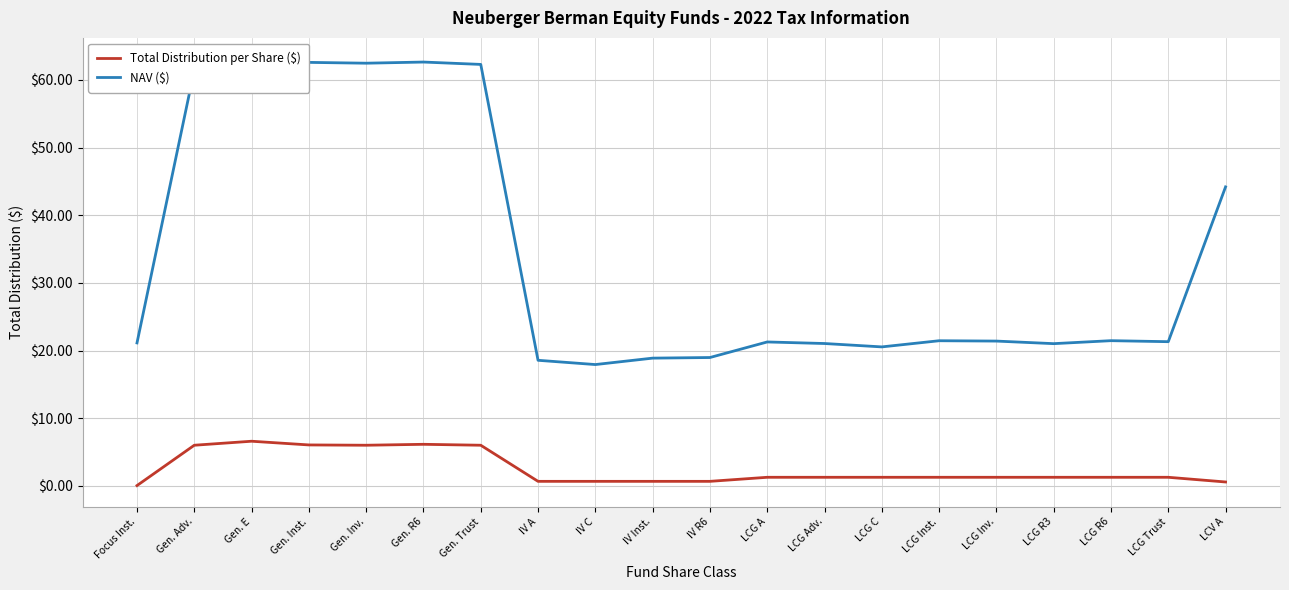

What are all the series names shown in the legend?

Total Distribution per Share ($), NAV ($)